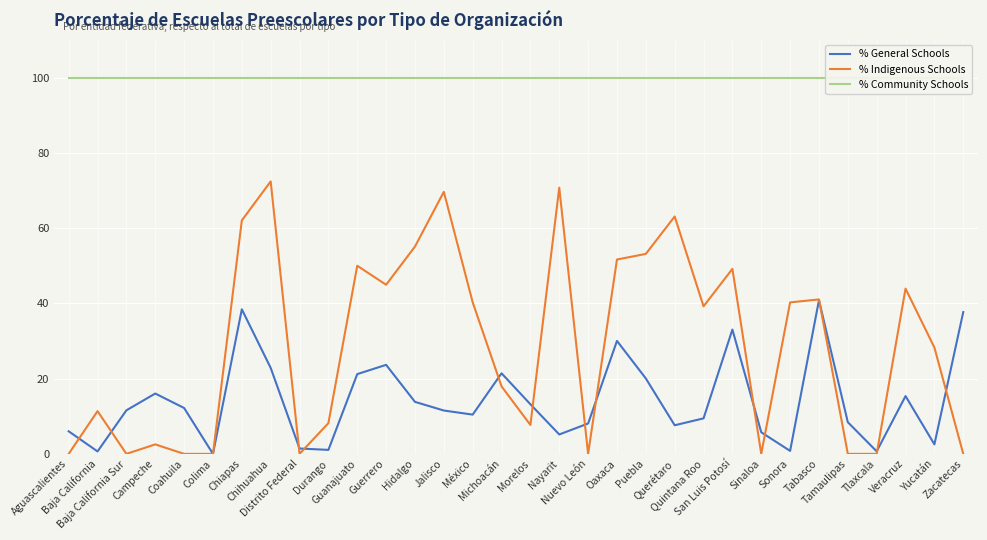

What is the highest value of the % Community Schools series?

100.0